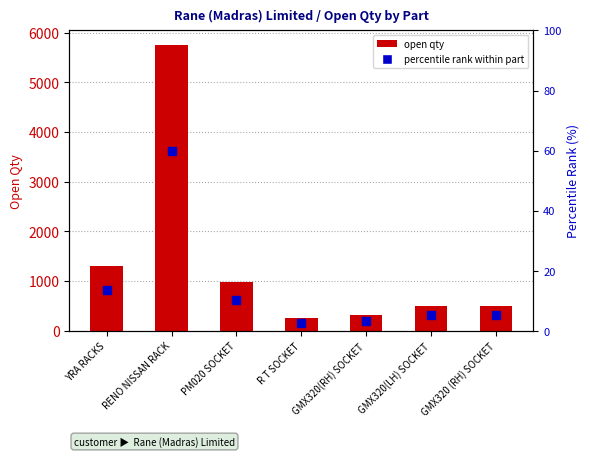

Is it true that percentile rank within part equals 106.1 at RENO NISSAN RACK?

False